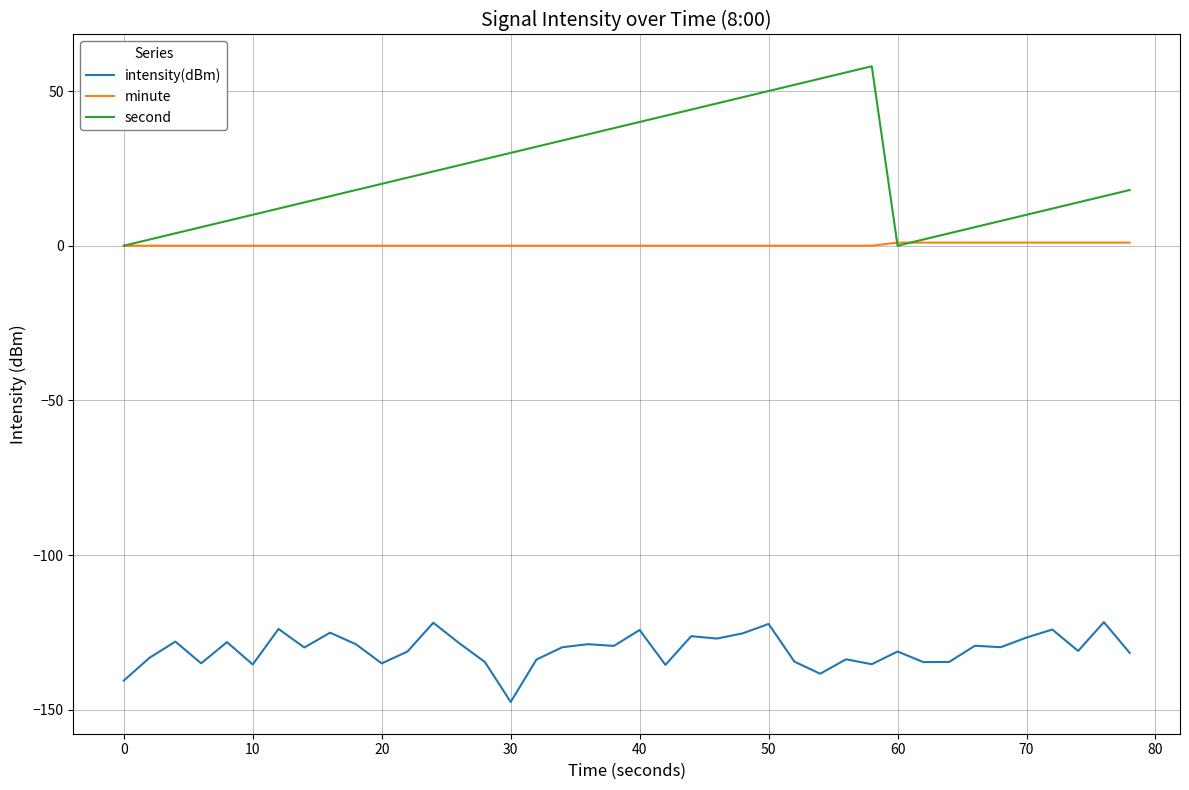

What are all the series names shown in the legend?

intensity(dBm), minute, second